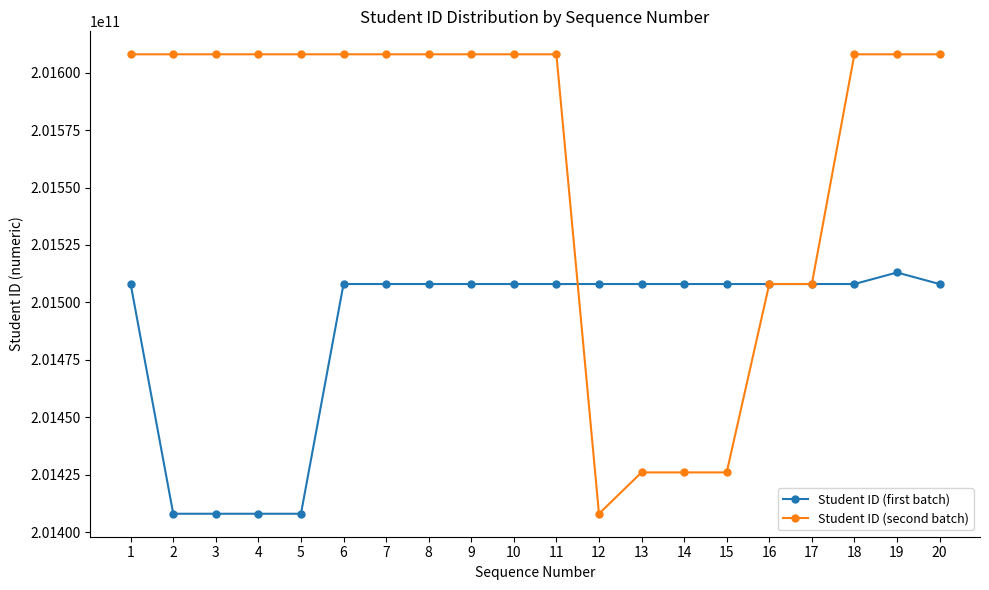

True or false: Student ID (first batch) has more than 2 interior local peaks.

True